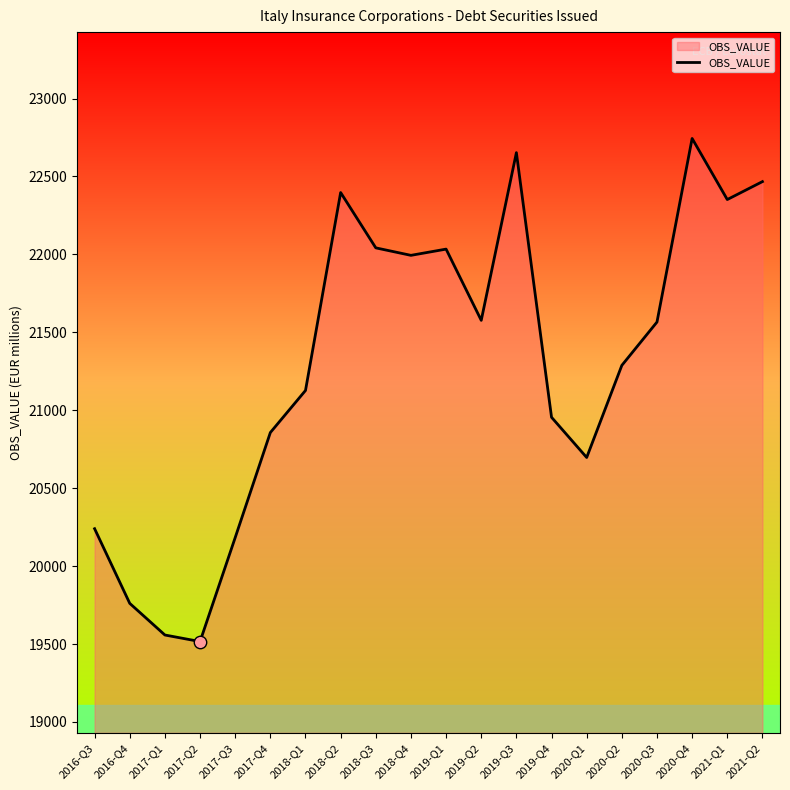

Between 2017-Q1 and 2020-Q1, which is larger?

2020-Q1